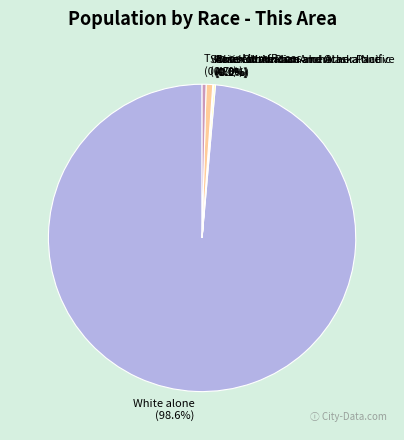

Count the number of slices in the pie.

7